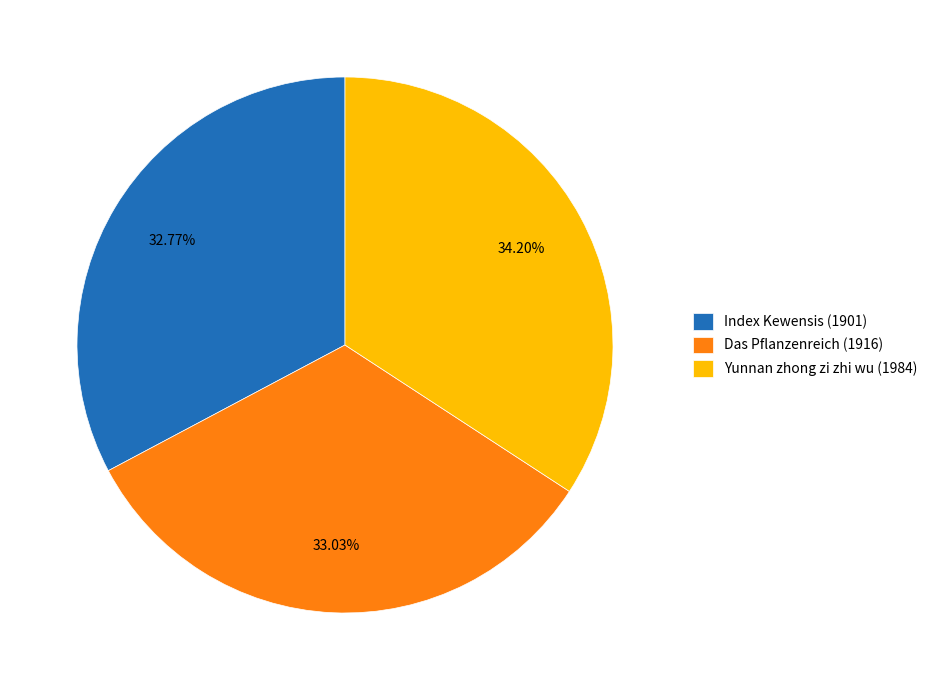

To the nearest percent, what is the average slice percentage?

33%